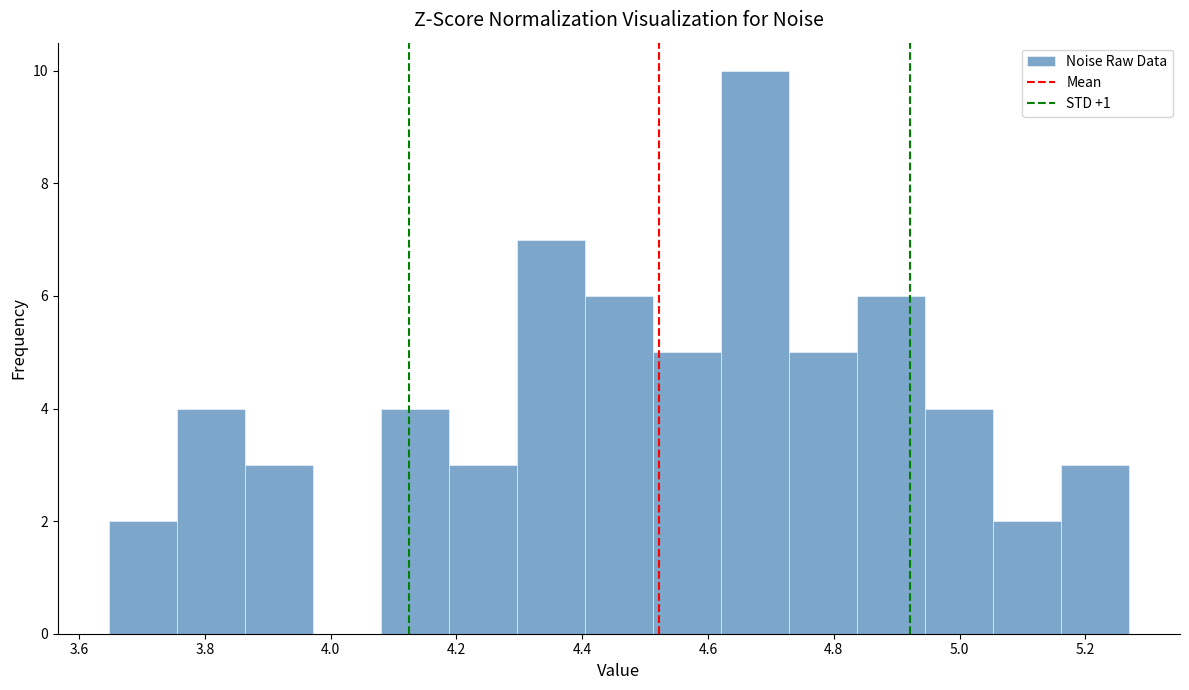

What is the height of the bar covering 5.06 to 5.16 on the x-axis? Neither the bar edges nor the heights are printed on the chart, so give them approximately, as read against the axes.

2